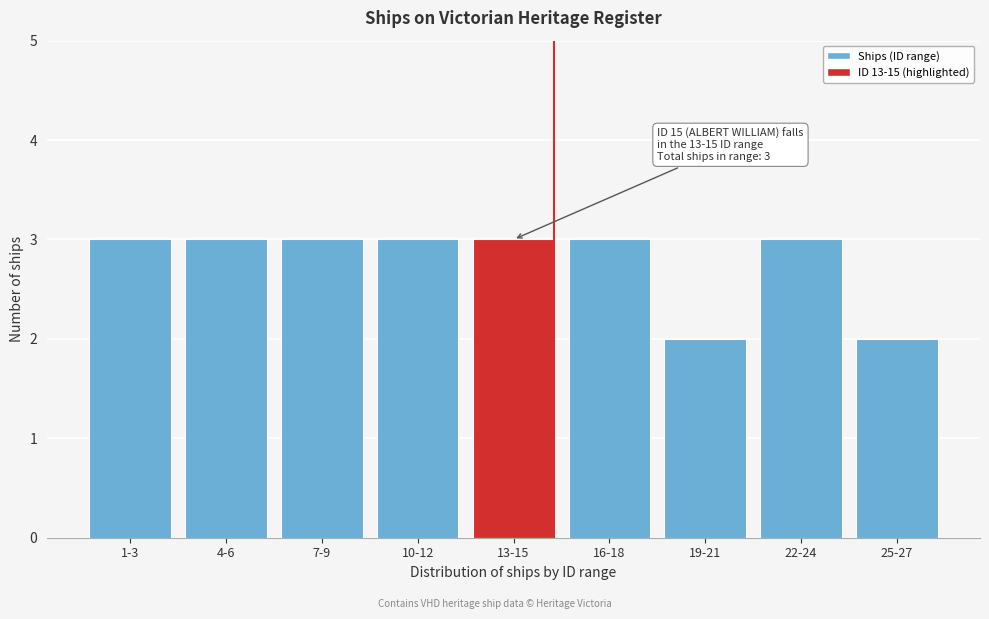

Reading right to left, transcribe all the data shown in this chart.

25-27=2	22-24=3	19-21=2	16-18=3	13-15=3	10-12=3	7-9=3	4-6=3	1-3=3